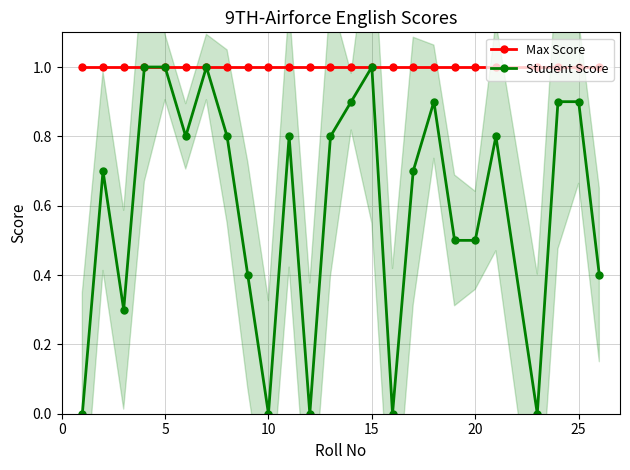

True or false: Student Score has more than 1 interior local peaks.

True